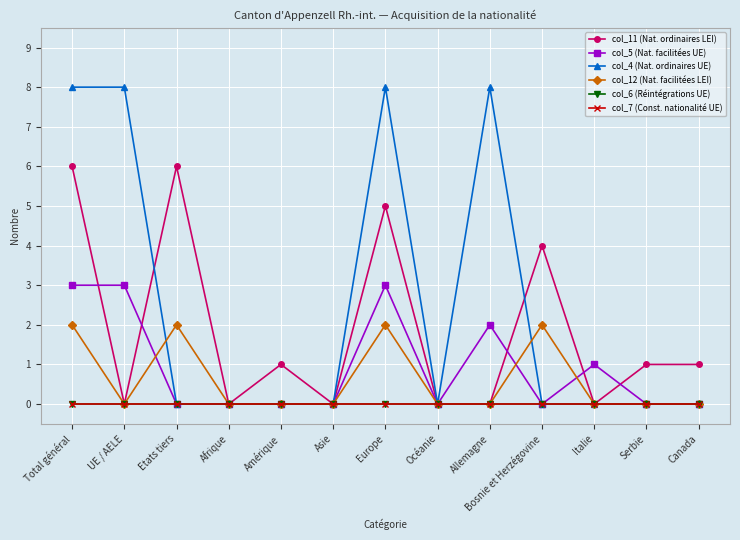

List the series in order of their peak value, highest first.

col_4 (Nat. ordinaires UE), col_11 (Nat. ordinaires LEI), col_5 (Nat. facilitées UE), col_12 (Nat. facilitées LEI), col_6 (Réintégrations UE), col_7 (Const. nationalité UE)